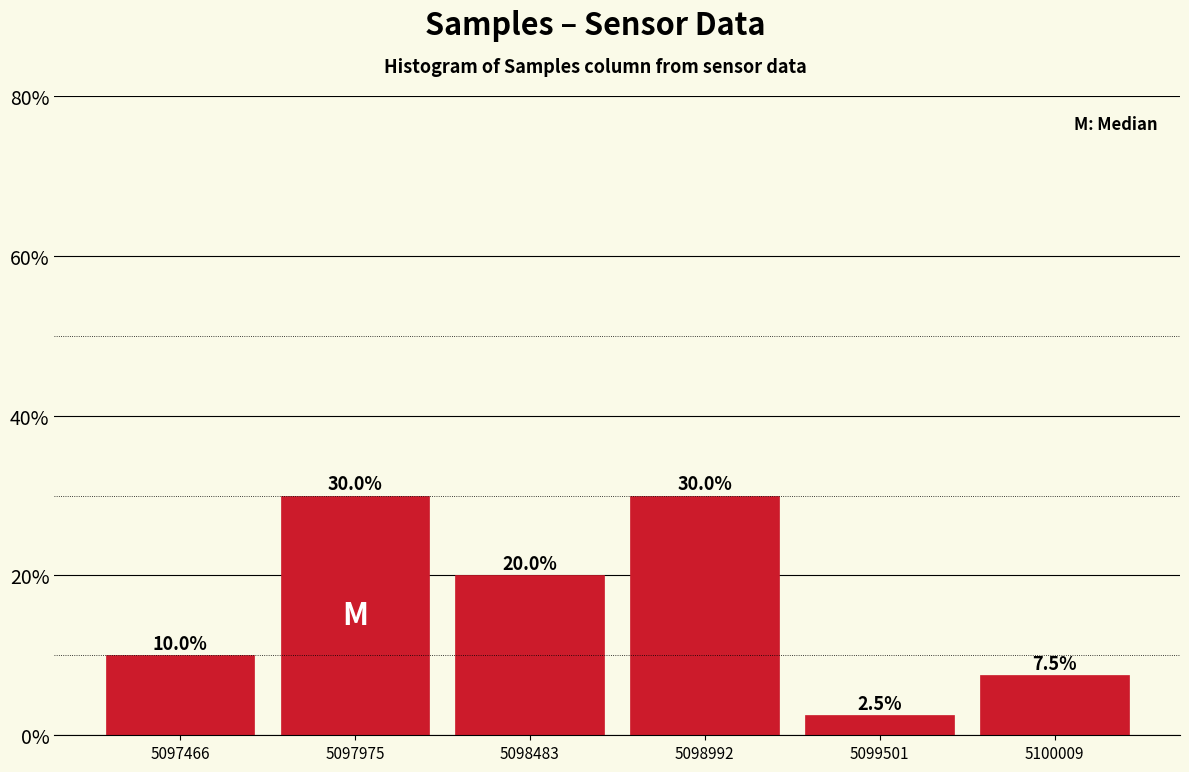

Reading left to right, transcribe this chart: for each bar, give the range it covers on the x-axis and its height. The bar edges are not printed on the chart, so give them approximately, as read against the axis.

5097200 to 5097700: 10.0
5097700 to 5098200: 30.0
5098200 to 5098700: 20.0
5098700 to 5099200: 30.0
5099200 to 5099800: 2.5
5099800 to 5100300: 7.5